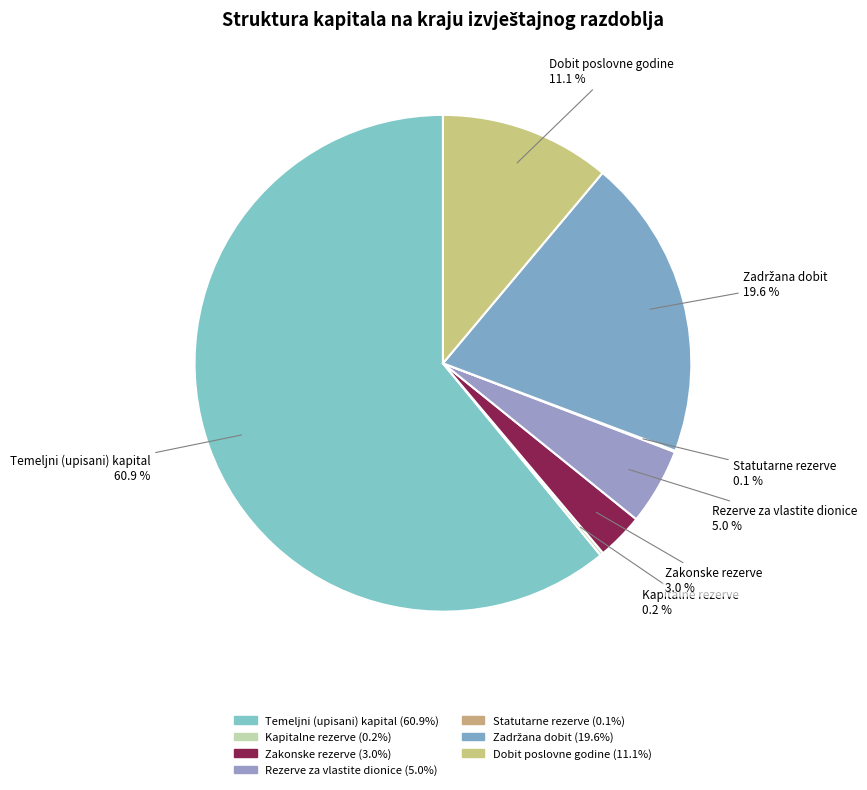

Rank the categories by value from highest to lowest.

Temeljni (upisani) kapital, Zadržana dobit, Dobit poslovne godine, Rezerve za vlastite dionice, Zakonske rezerve, Kapitalne rezerve, Statutarne rezerve